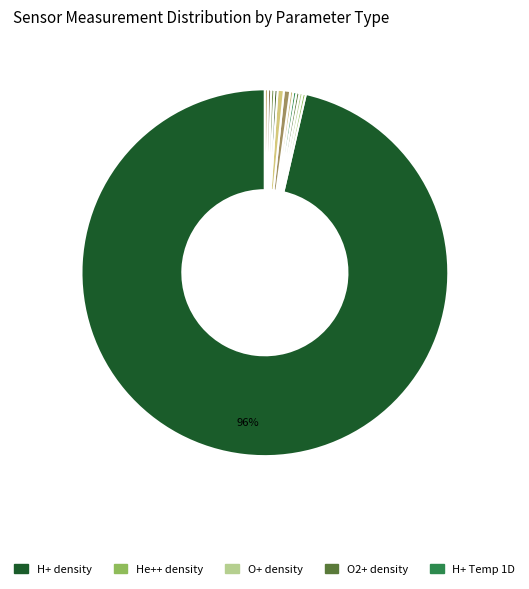

Which category accounts for the majority?

H+ density